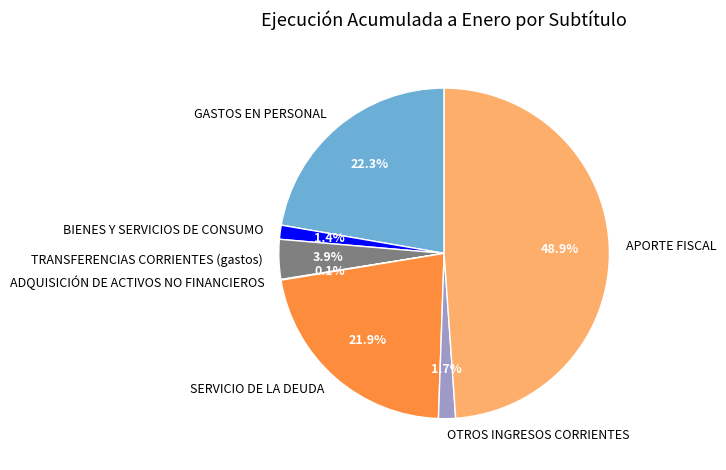

To the nearest percent, what percentage of the pie is BIENES Y SERVICIOS DE CONSUMO?

1%